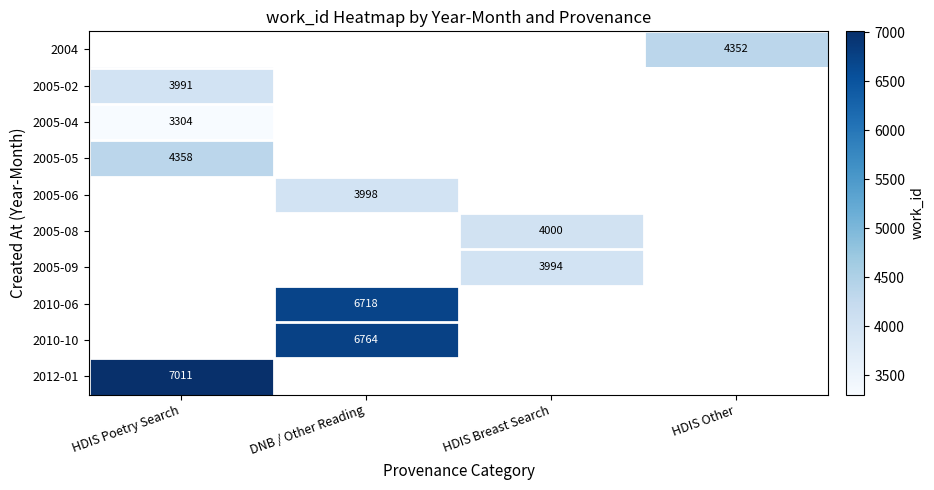

Which label corresponds to the smallest value in the chart?

HDIS Poetry Search